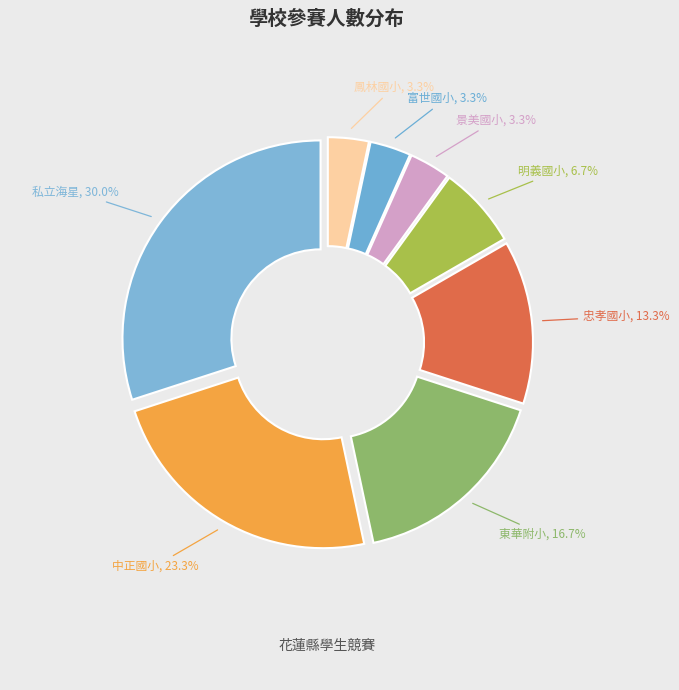

Combined, what portion of the pie is 私立海星 and 富世國小?

33.3%